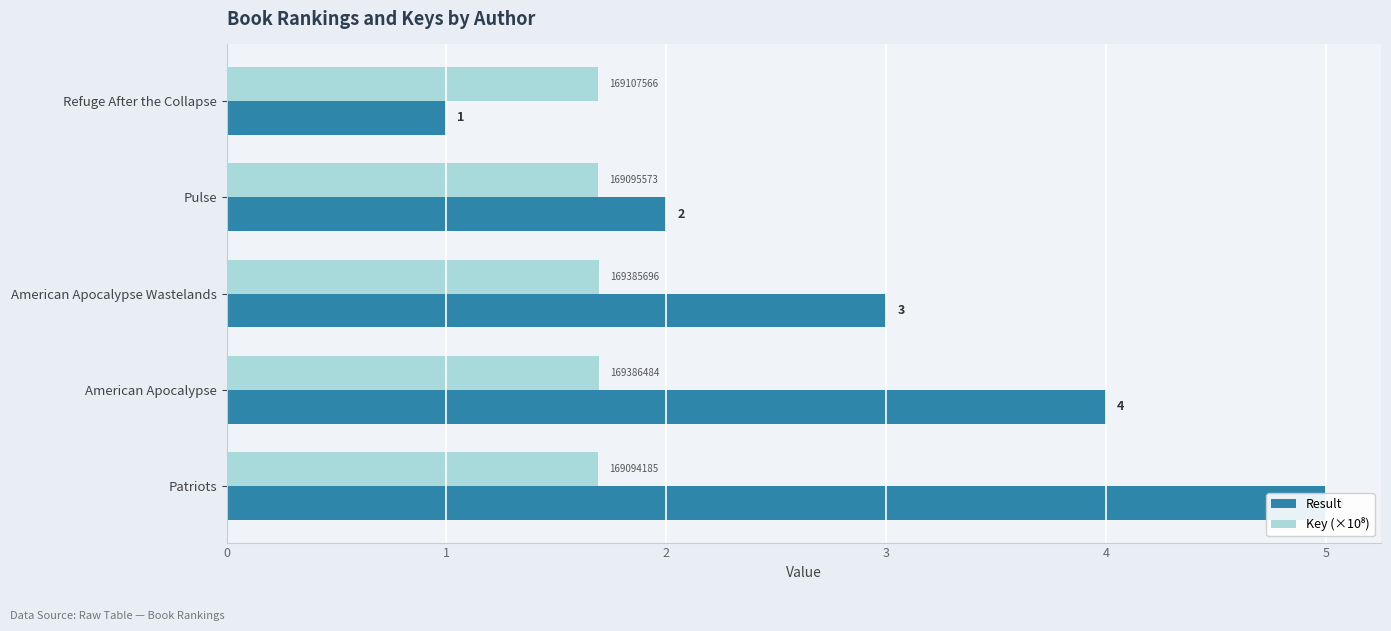

What is the approximate value of Result at American Apocalypse Wastelands?

3.0